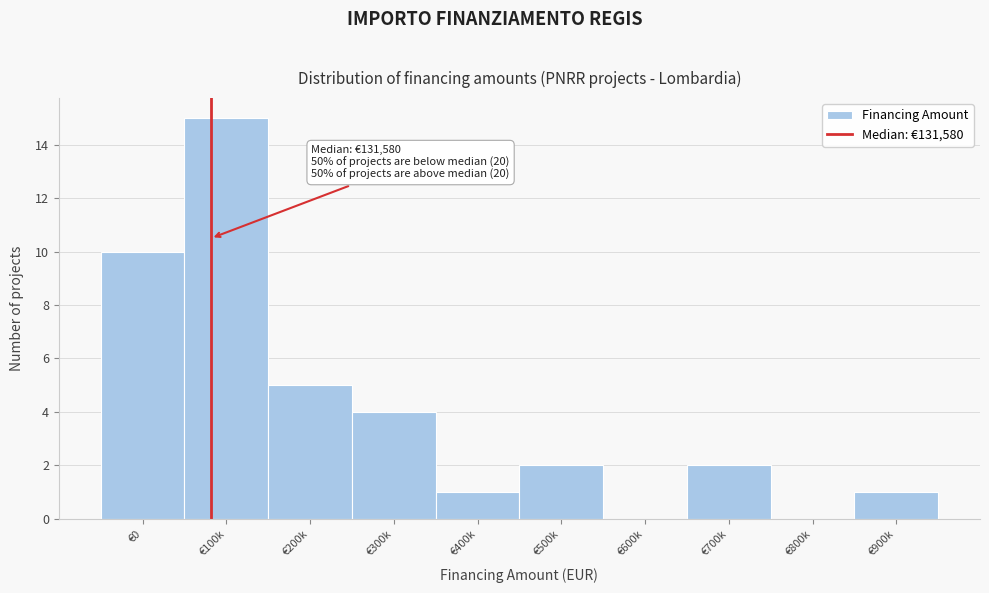

Reading right to left, what are all the values shown in this chart?

€900k=1	€800k=0	€700k=2	€600k=0	€500k=2	€400k=1	€300k=4	€200k=5	€100k=15	€0=10